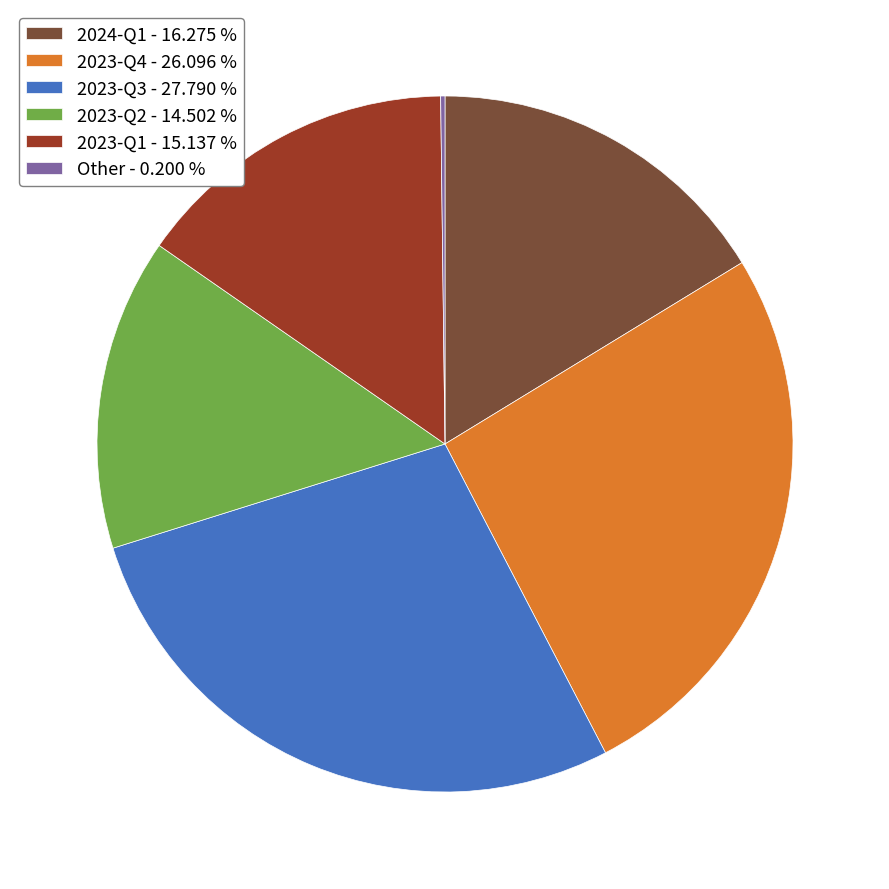

Which has a higher value, 2023-Q4 - 26.096 % or 2023-Q1 - 15.137 %?

2023-Q4 - 26.096 %